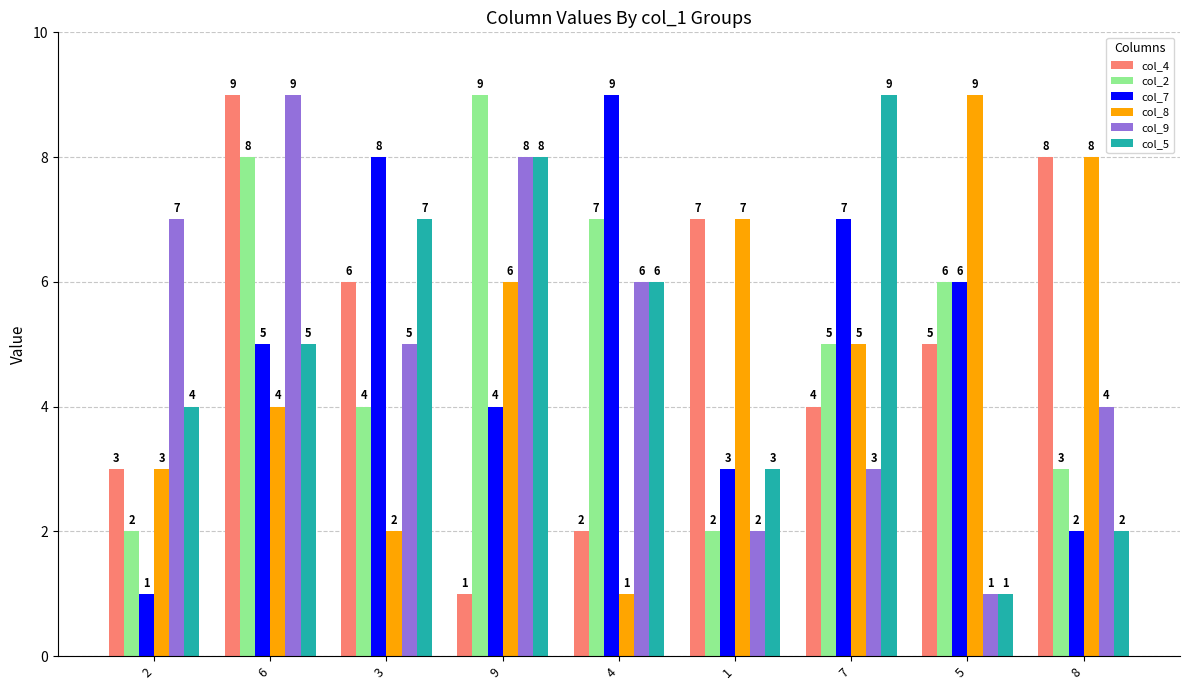

What is the maximum value shown in the chart?

9